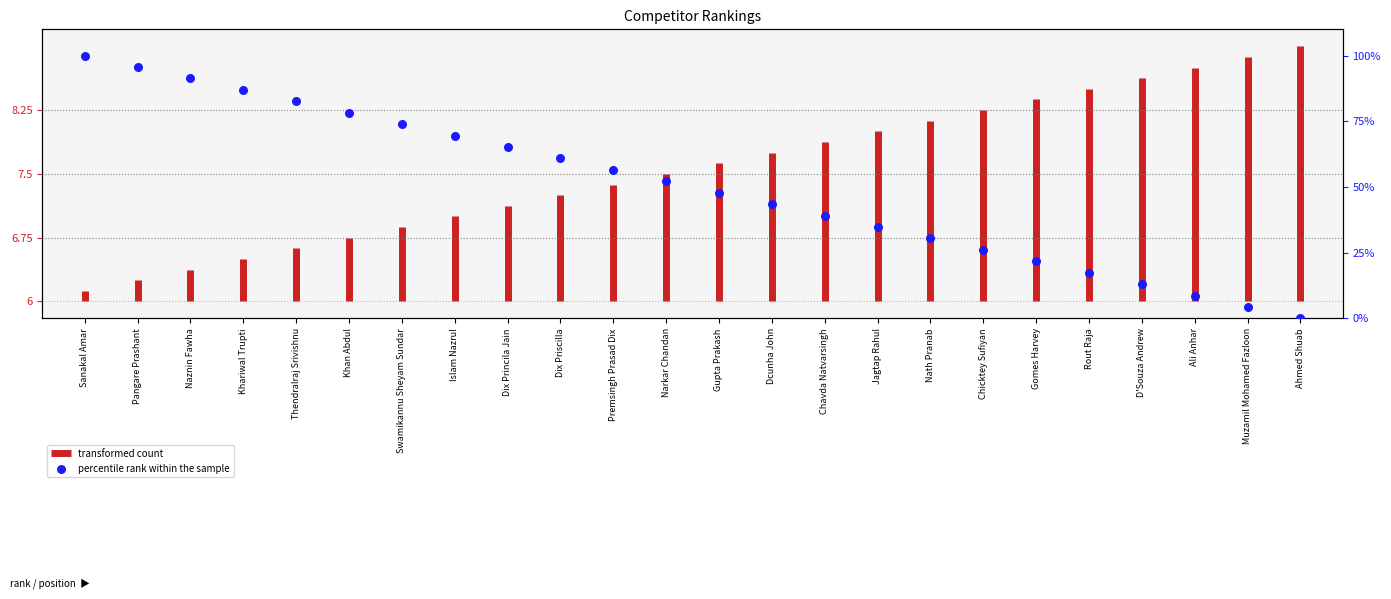

What is the change in value from Premsingh Prasad Dix to D'Souza Andrew?

-43.5